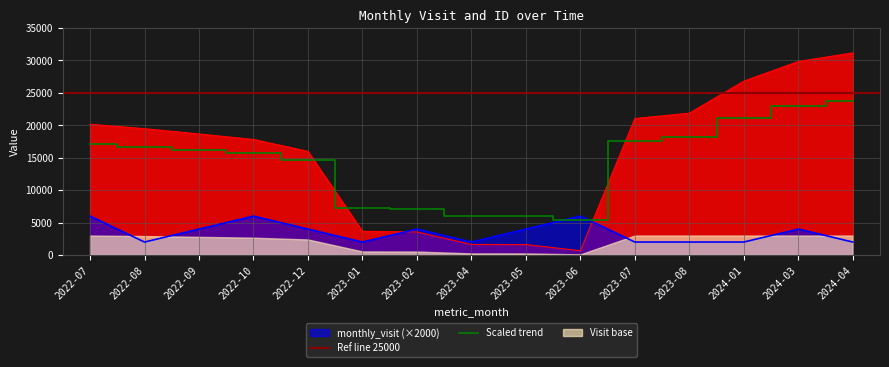

Reading left to right, transcribe all the data shown in this chart.

monthly_visit: 6000.0	2000.0	4000.0	6000.0	4000.0	2000.0	4000.0	2000.0	4000.0	6000.0	2000.0	2000.0	2000.0	4000.0	2000.0
__id: 17096.3	16688.0	16195.8	15687.6	14588.5	7191.2	7133.7	5976.5	5963.3	5398.4	17625.9	18120.3	21086.8	22903.6	23701.2